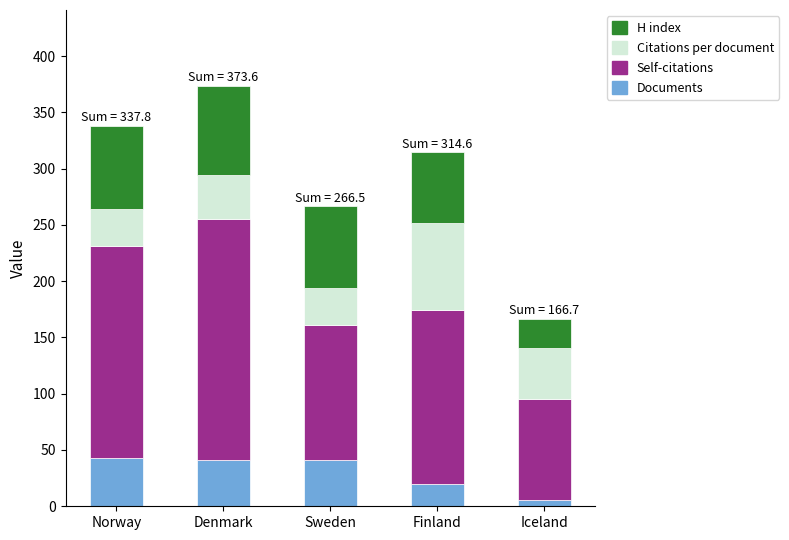

What is the total value across all series at Norway?

337.8